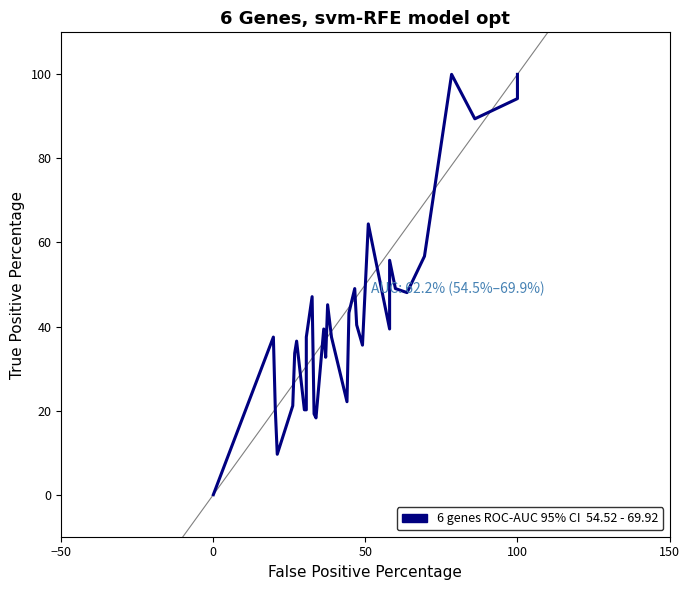

How many categories are shown in the chart?

35